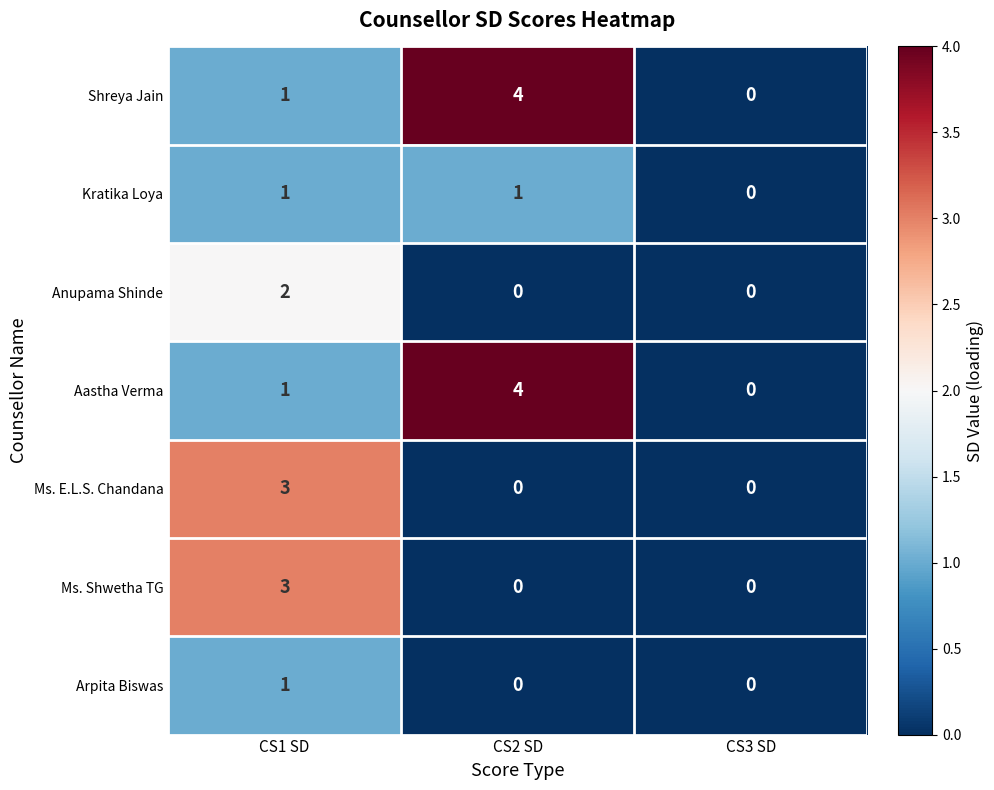

What is the sum of all Ms. E.L.S. Chandana values?

3